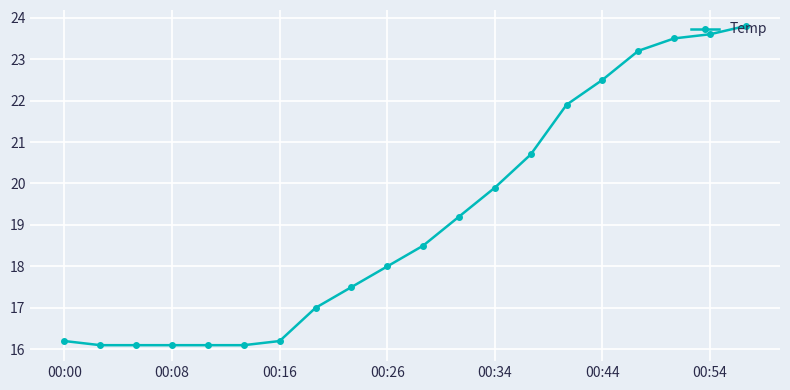

What is the sum of all values?

382.2